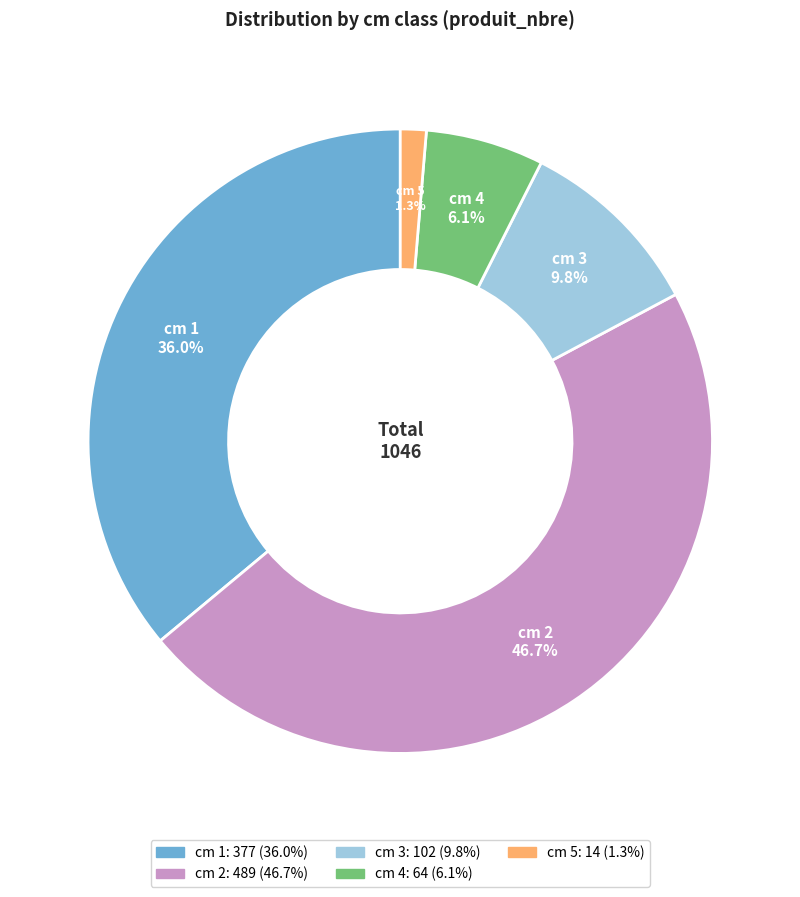

Is there any slice that represents more than half of the pie?

No